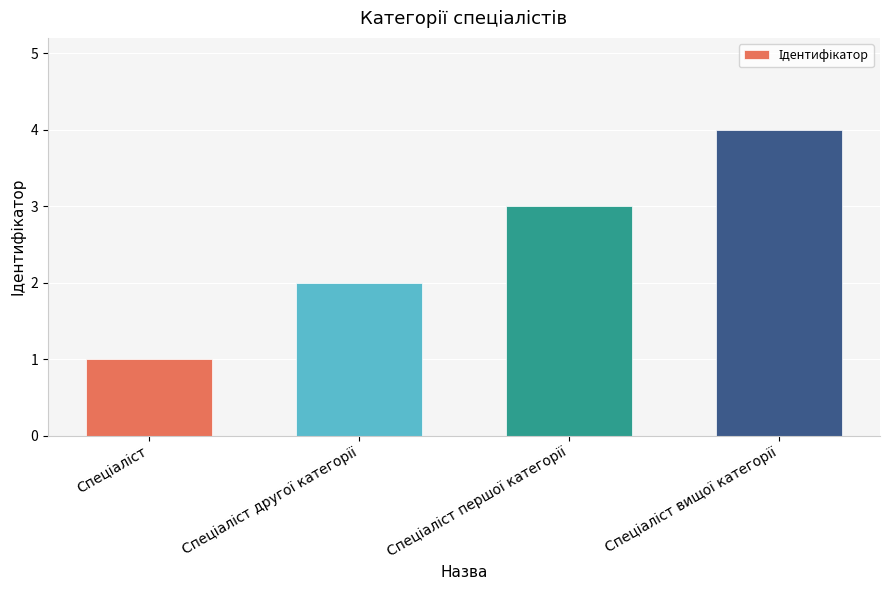

What is the sum of all values?

10